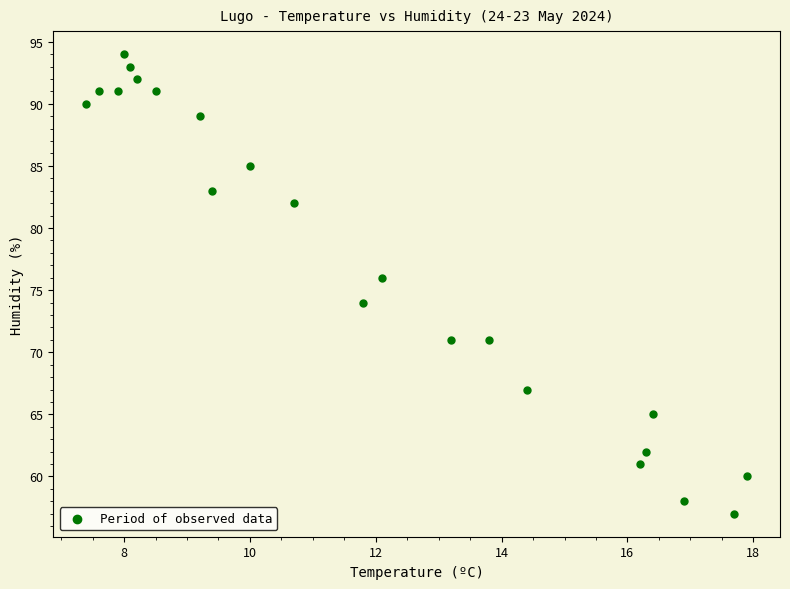

What is the range of Y values (max minus min)?

37